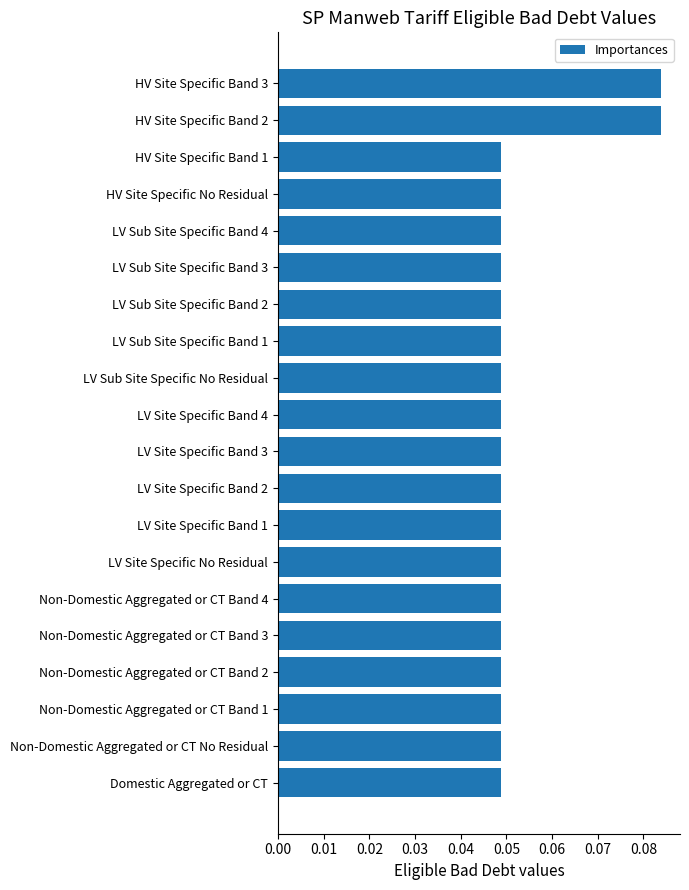

Count the number of data series in this chart.

1